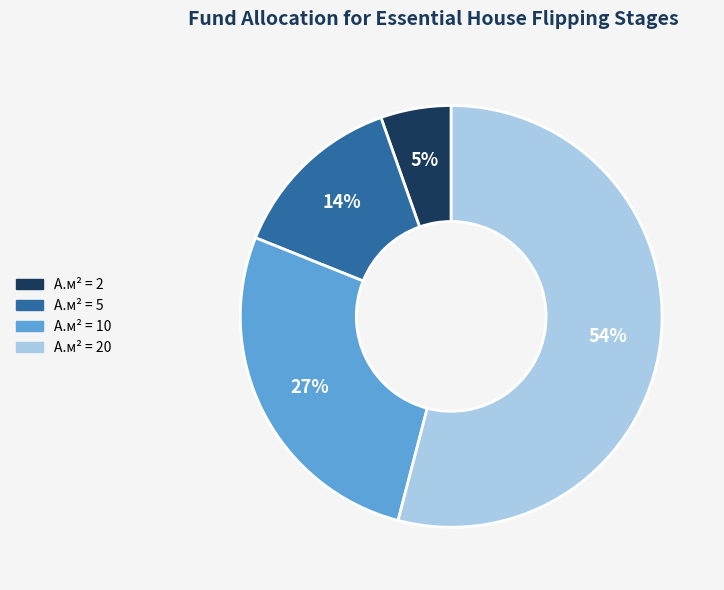

Does any single category account for the majority?

Yes